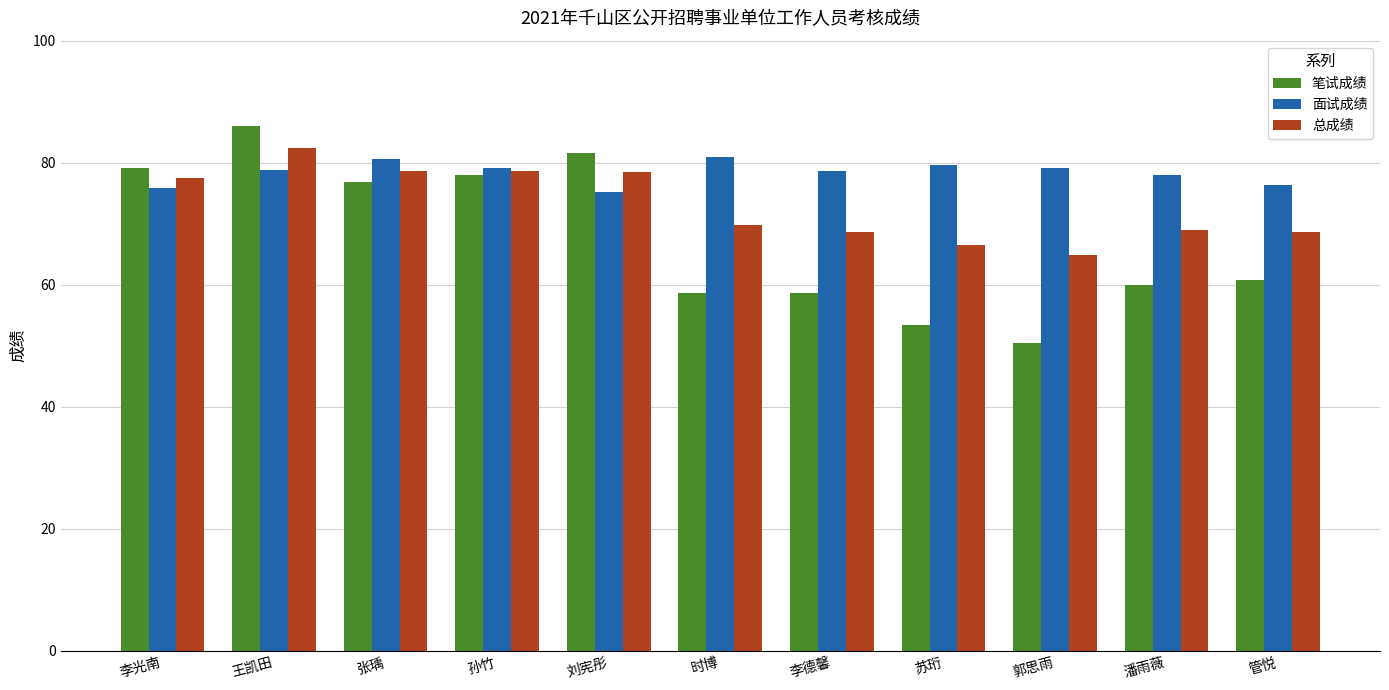

What is the maximum value shown in the chart?

86.1